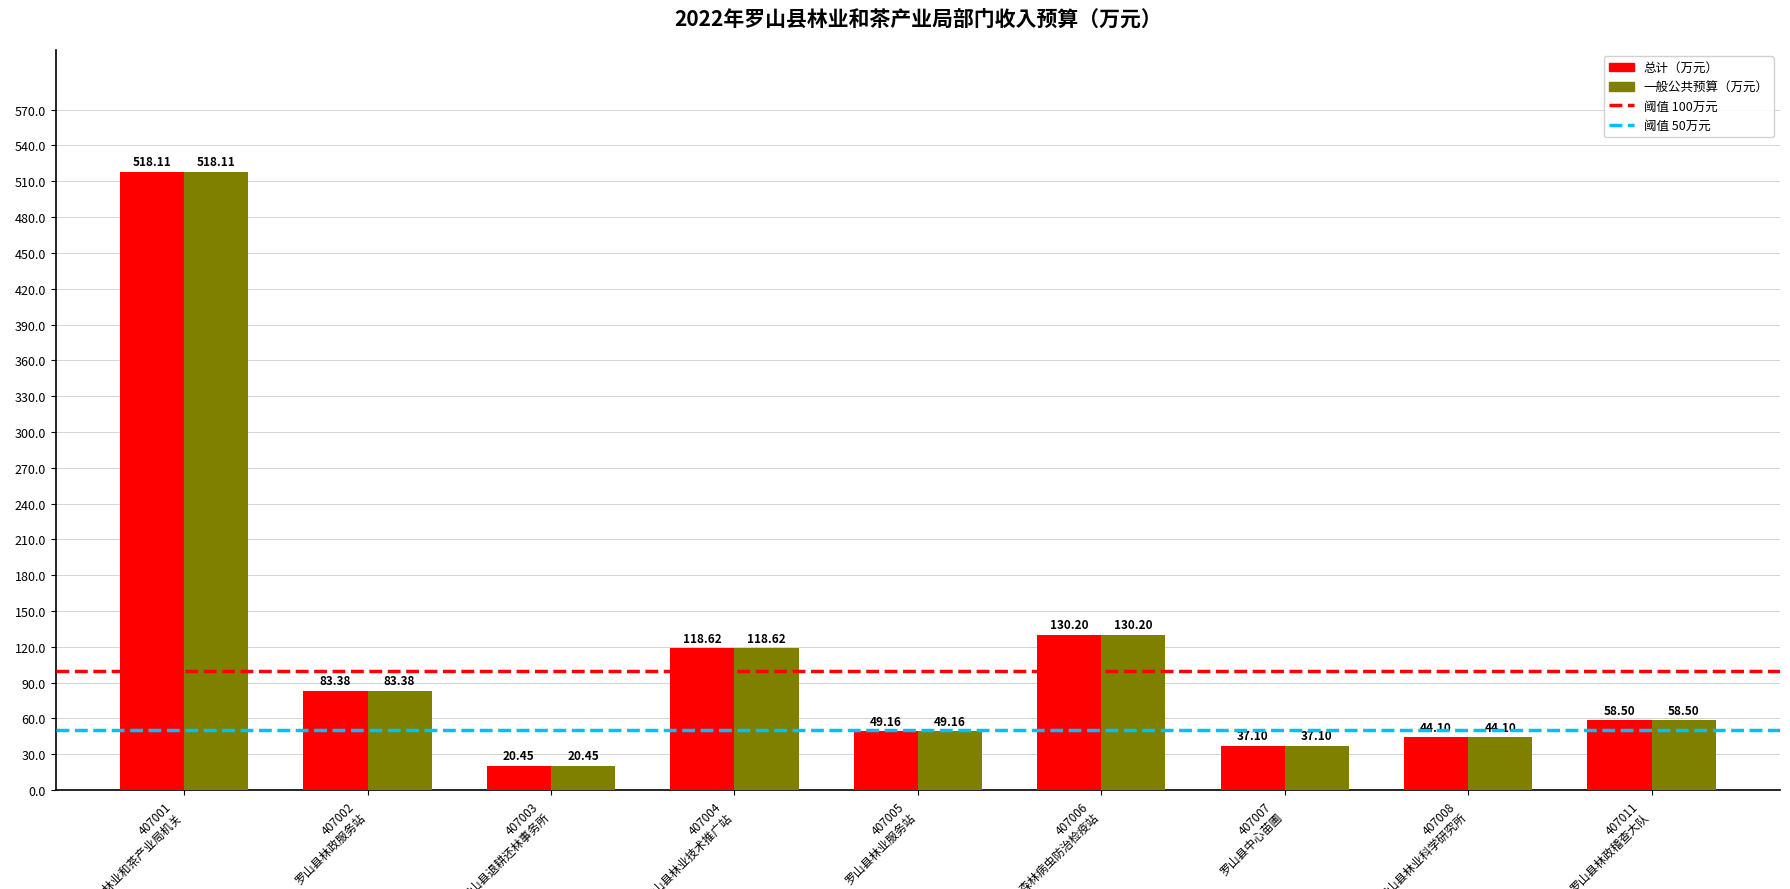

Is the value of 一般公共预算（万元） at 407002
罗山县林政服务站 greater than the value of 总计（万元） at 407001
罗山县林业和茶产业局机关?

No